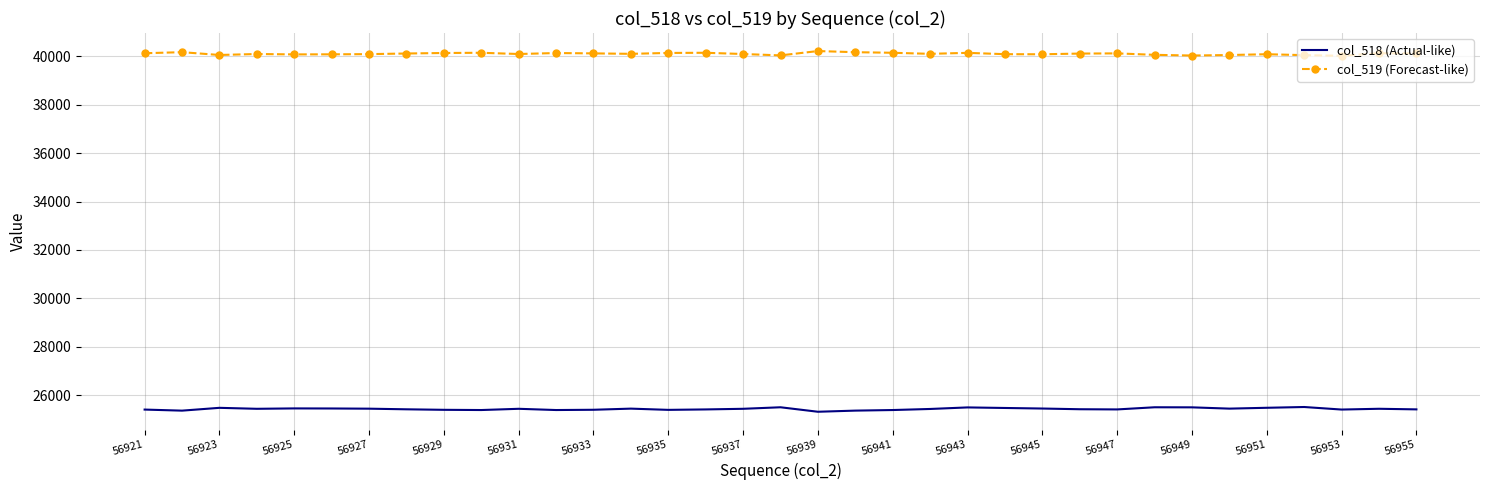

At how many categories does at least one series exceed 31123?

35